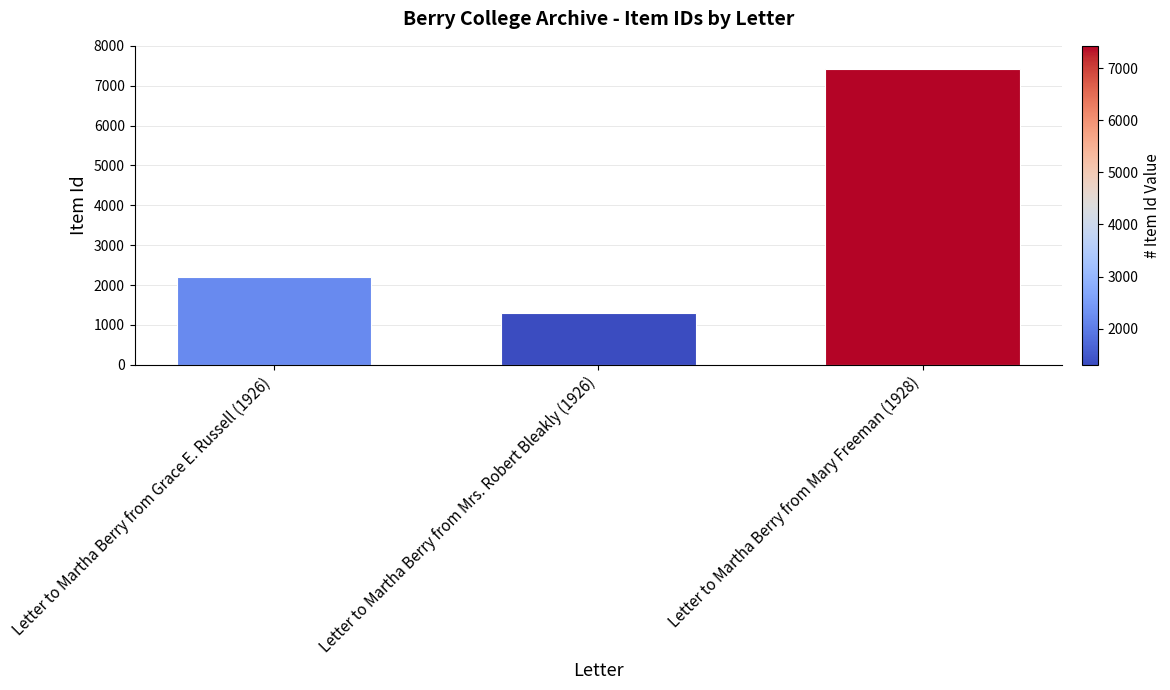

Read the value at Letter to Martha Berry from Mrs. Robert Bleakly (1926), to the nearest 10.

1310